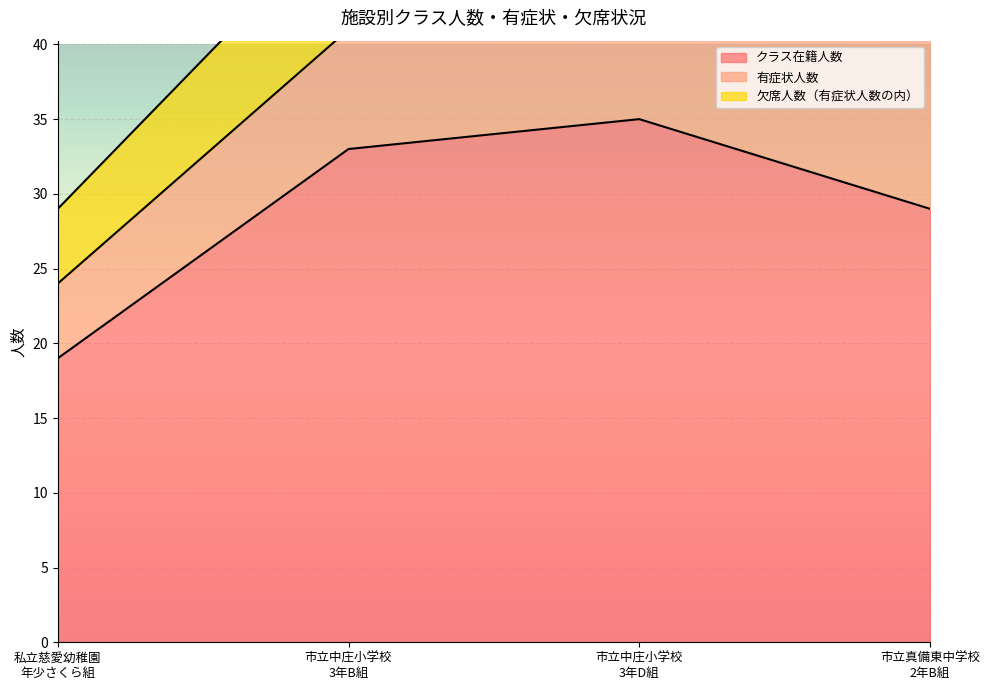

How many interior local peaks does the クラス在籍人数 series have?

1